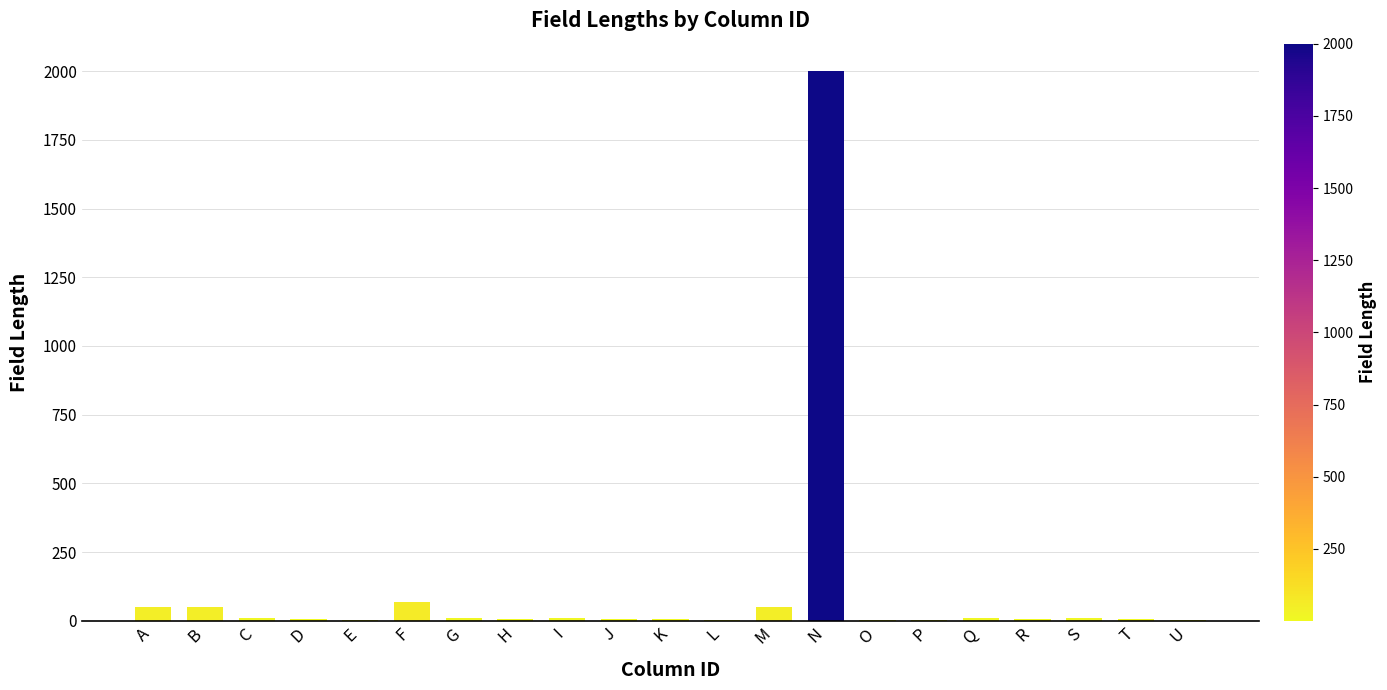

What is the sum of the values at S and Q?

20